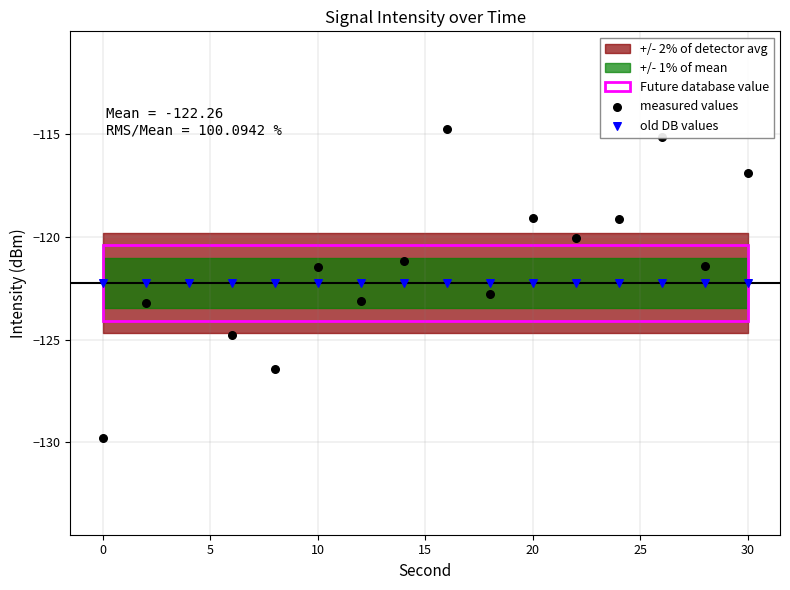

Which series reaches the maximum Y coordinate?

measured values